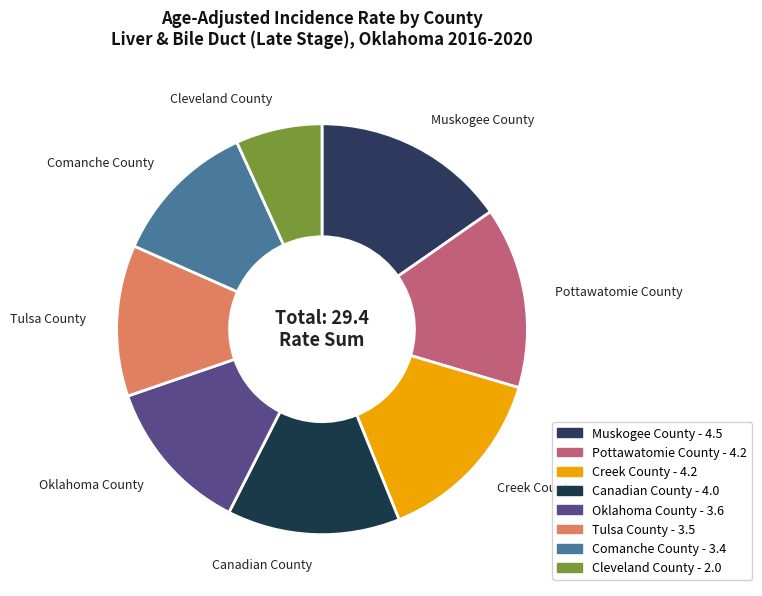

What is the ratio of the value at Cleveland County to the value at Tulsa County?

0.6